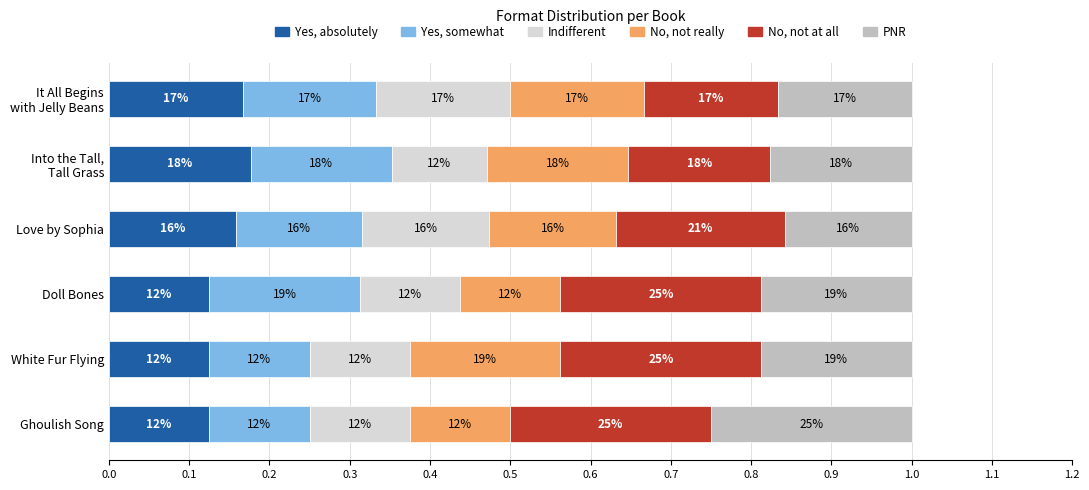

What is the sum of all Yes, somewhat values?

0.9